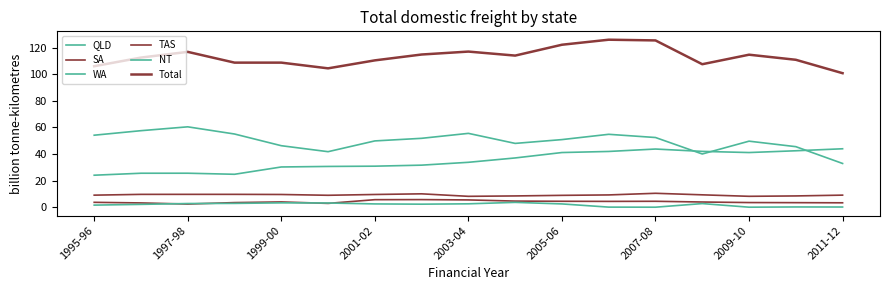

How many lines are shown in the chart?

6